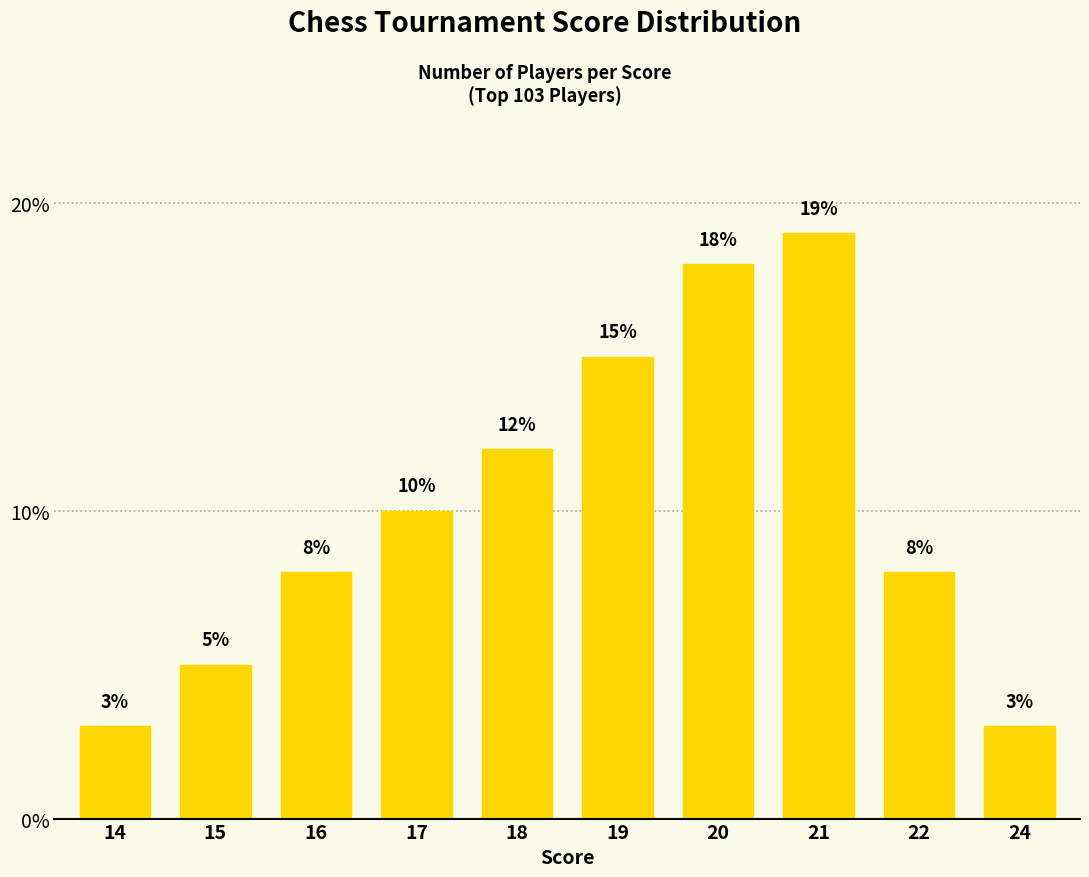

How many values are below 10?

5